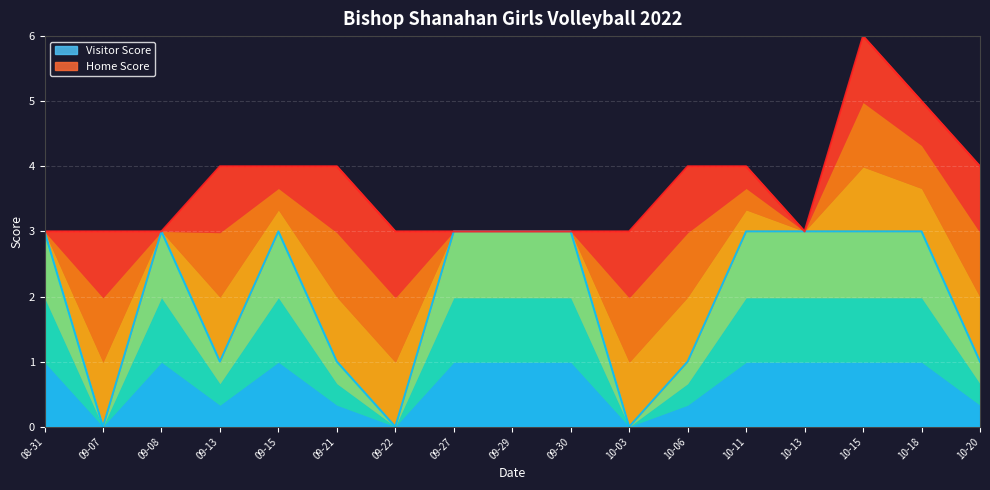

True or false: Visitor Score has a value of 1 at 10-20.

True